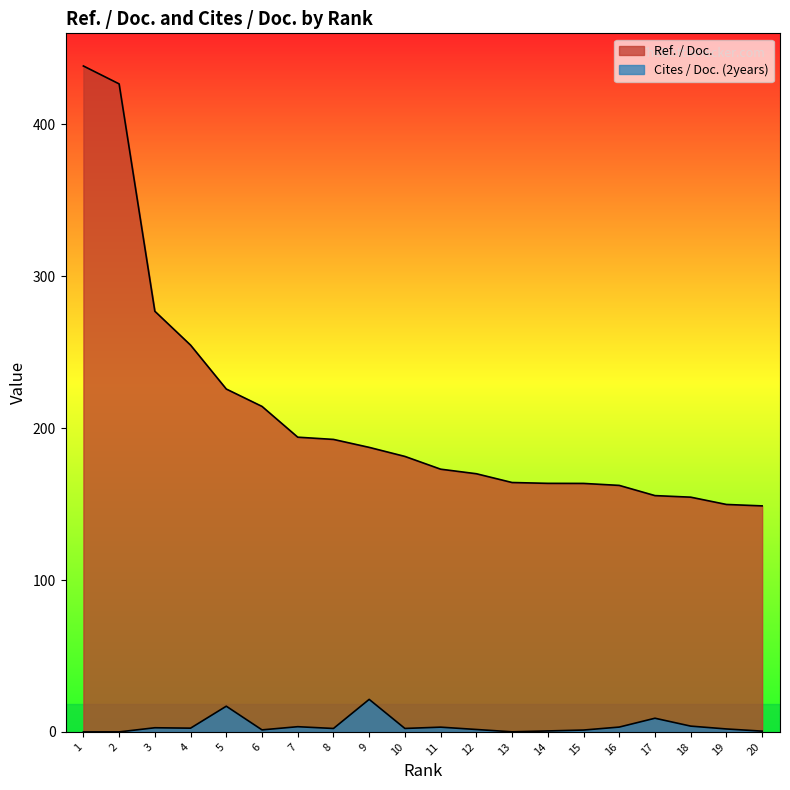

Reading left to right, what are all the values shown in this chart?

Ref. / Doc.: 438.5	426.7	277.0	254.7	225.8	214.3	194.1	192.6	187.4	181.4	173.0	170.0	164.2	163.7	163.6	162.3	155.6	154.6	149.8	148.8
Cites / Doc. (2years): 0.0	0.0	2.7	2.5	16.9	1.3	3.4	2.2	21.4	2.3	3.1	1.6	0.1	0.6	1.2	3.2	9.0	3.8	1.9	0.5